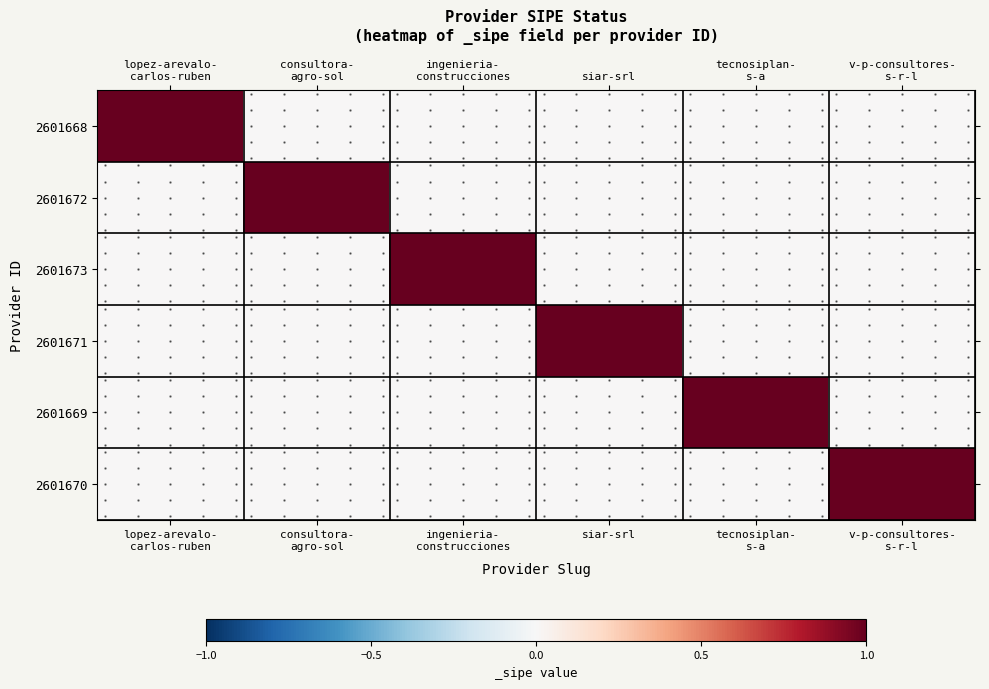

What is the maximum value shown in the chart?

1